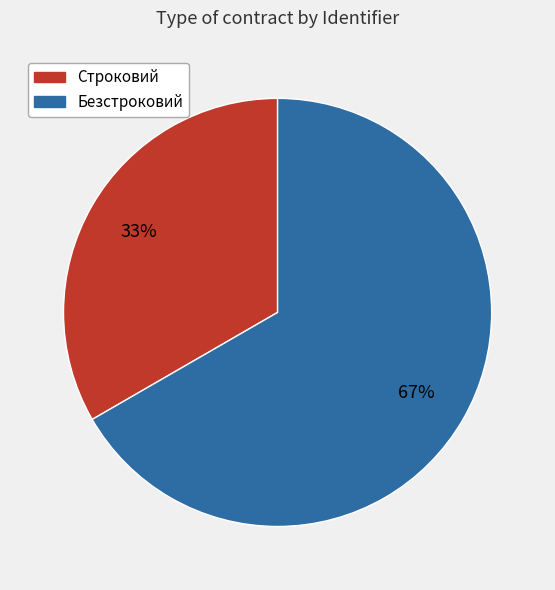

To the nearest percent, what is the combined percentage of Безстроковий and Строковий?

100%